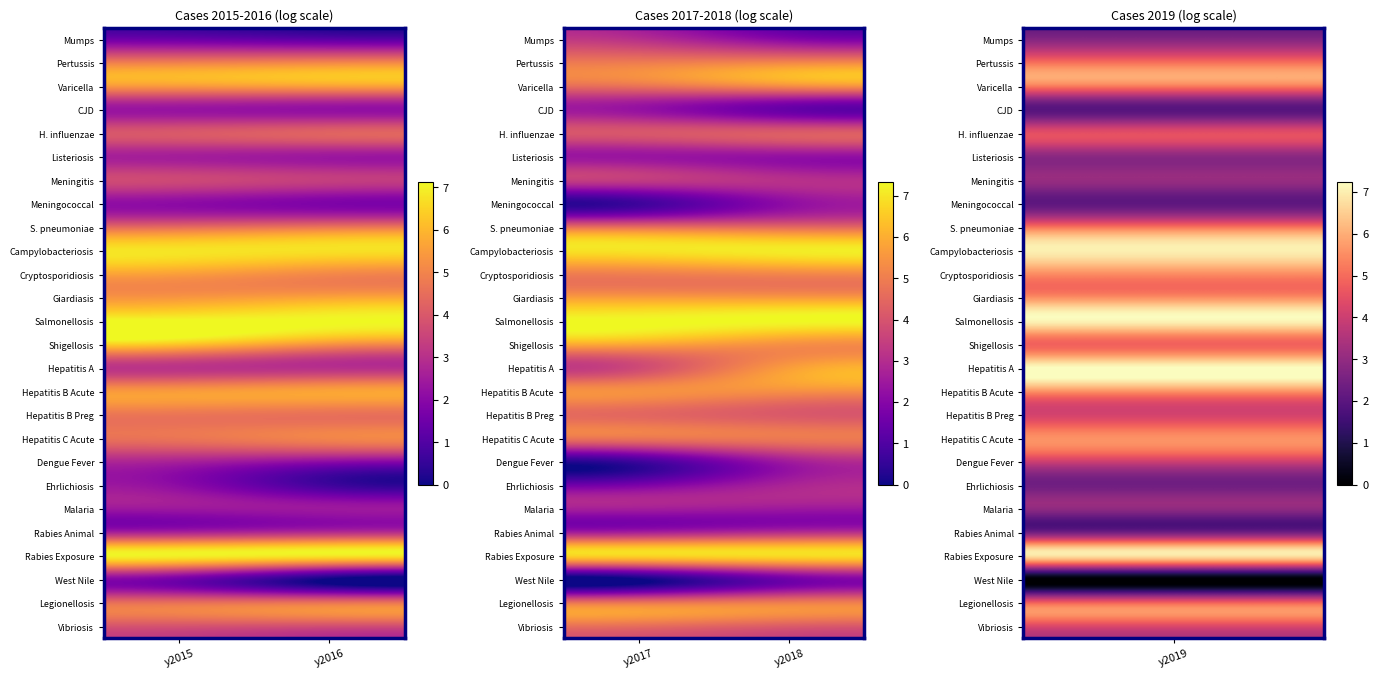

At which label is Hepatitis A closest to 4?

y2017